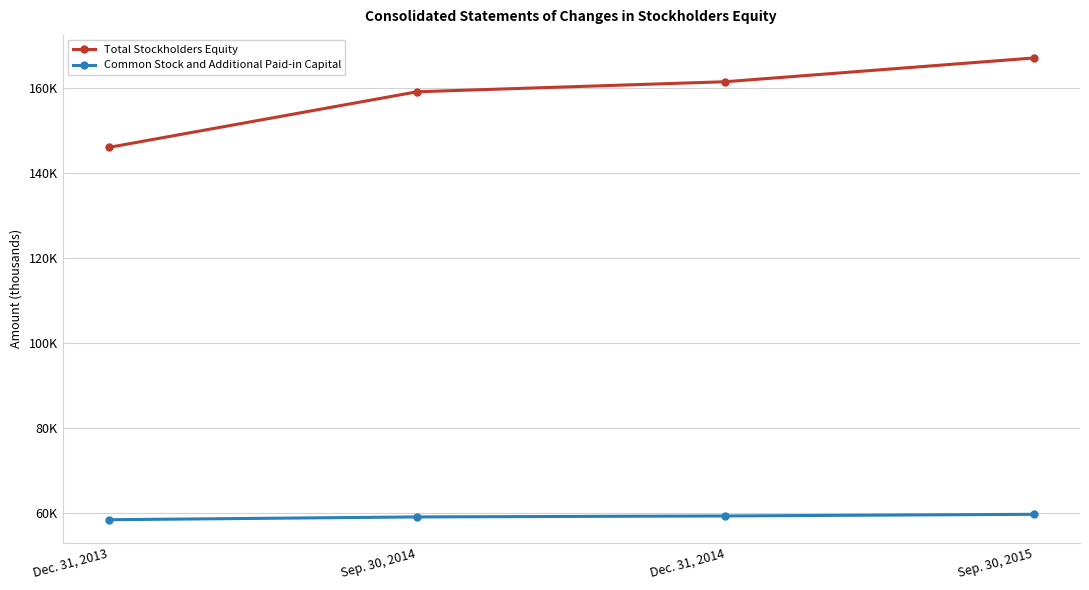

Which series has the largest total across all categories?

Total Stockholders Equity